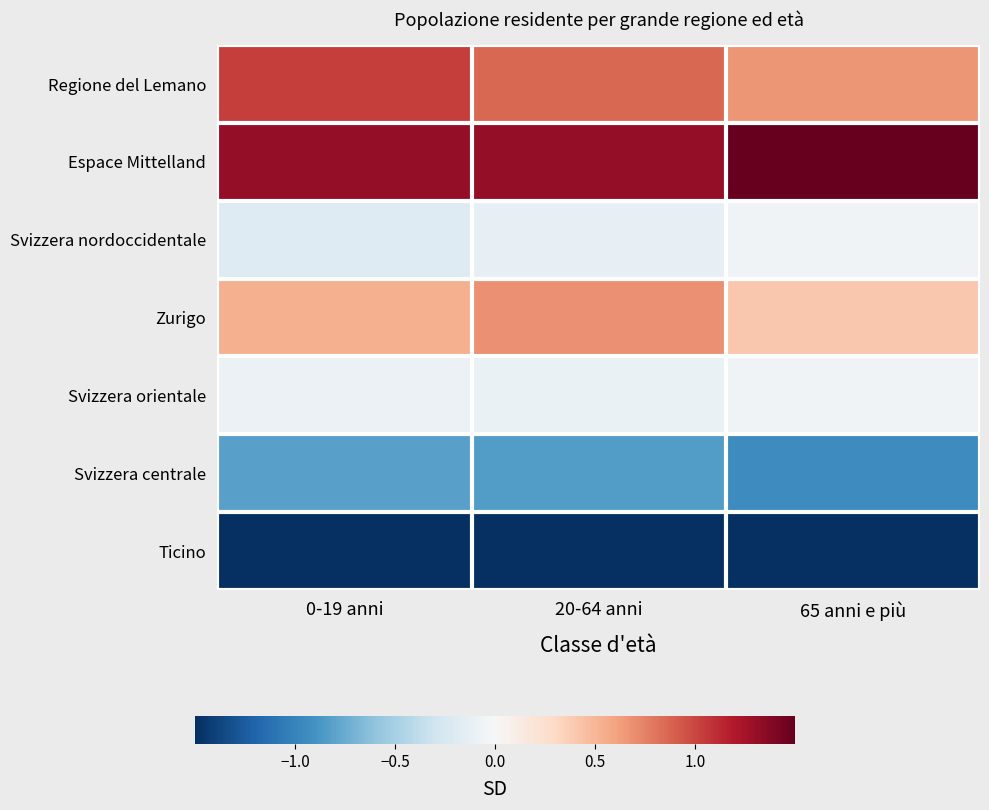

Reading left to right, extract all data points from this chart.

Regione del Lemano: 0-19 anni=1.0	20-64 anni=0.9	65 anni e più=0.7
Espace Mittelland: 0-19 anni=1.3	20-64 anni=1.3	65 anni e più=1.6
Svizzera nordoccidentale: 0-19 anni=-0.2	20-64 anni=-0.1	65 anni e più=-0.1
Zurigo: 0-19 anni=0.5	20-64 anni=0.7	65 anni e più=0.4
Svizzera orientale: 0-19 anni=-0.1	20-64 anni=-0.1	65 anni e più=-0.1
Svizzera centrale: 0-19 anni=-0.8	20-64 anni=-0.8	65 anni e più=-0.9
Ticino: 0-19 anni=-1.8	20-64 anni=-1.8	65 anni e più=-1.7